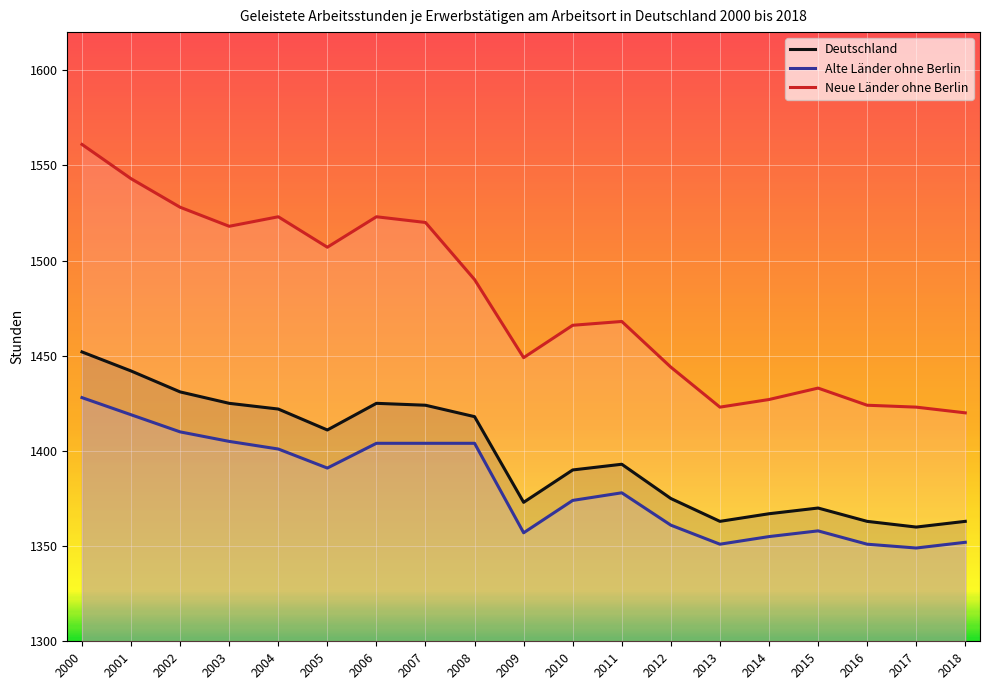

True or false: Deutschland has a value of 1425 at 2003.

True